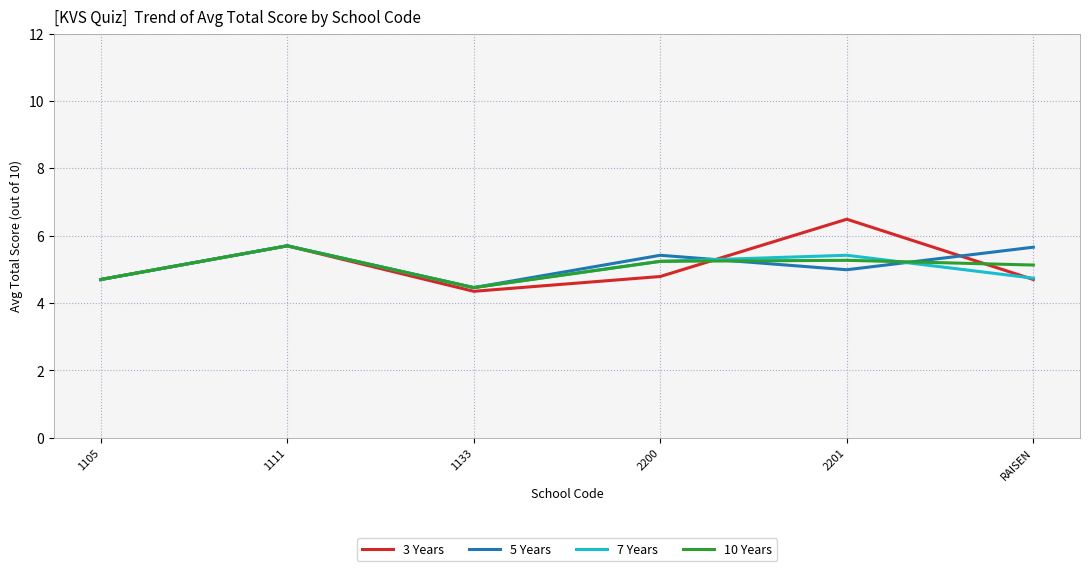

What position from the right is 2201?

2